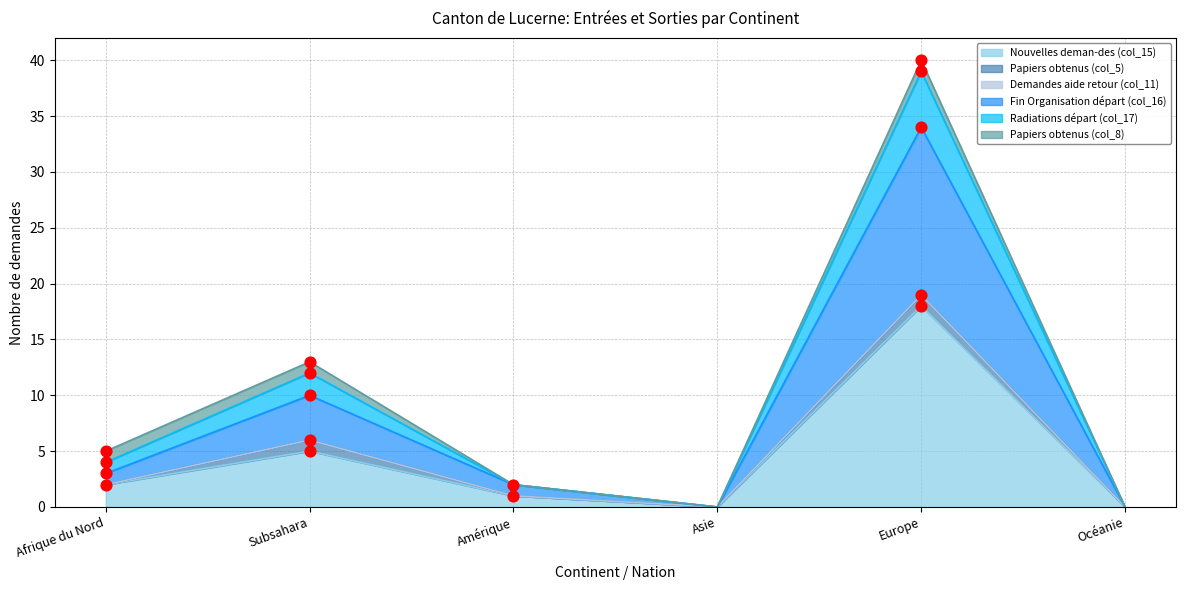

The Nouvelles deman-des (col_15) series shows 10 at Océanie. True or false?

False